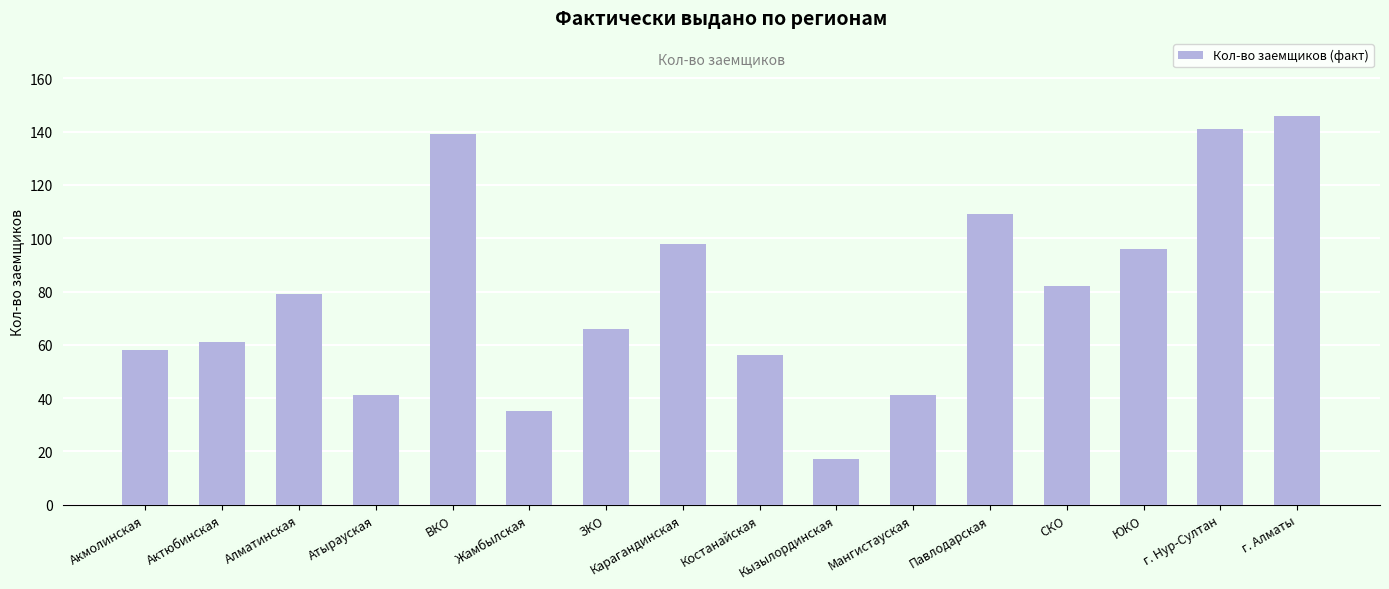

Between ЮКО and Кызылординская, which is larger?

ЮКО